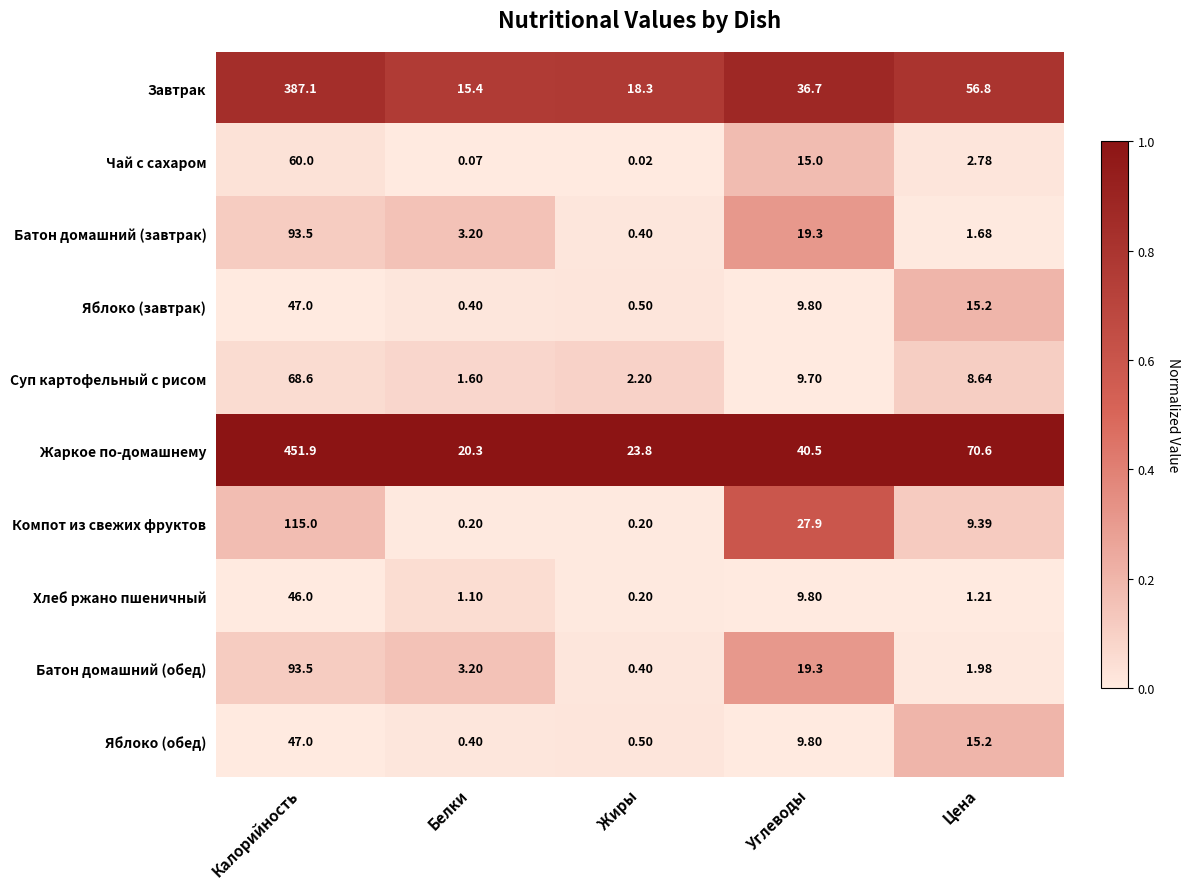

At which category is the sum across all series the highest?

Калорийность